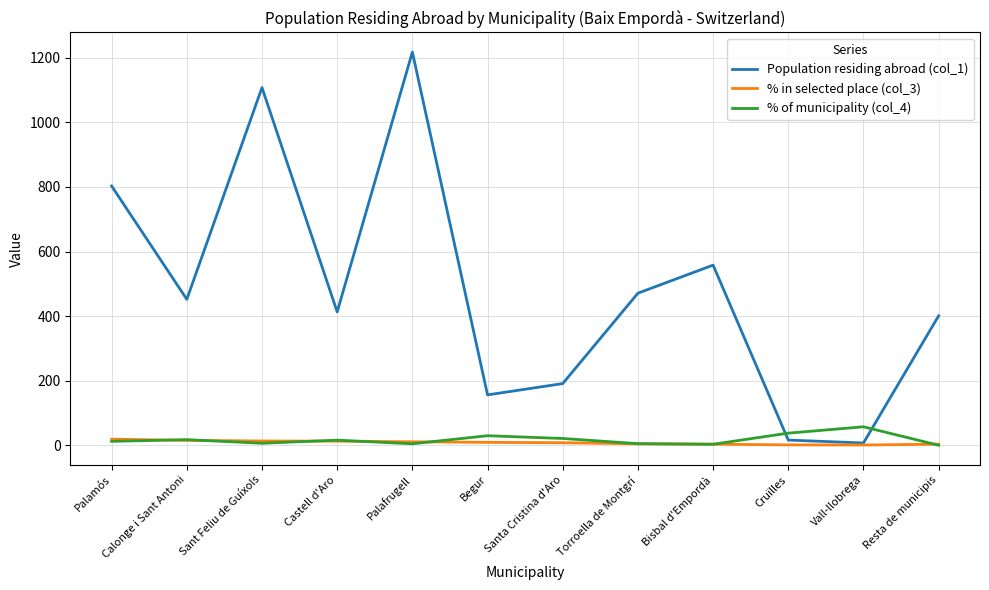

What is the difference between the % of municipality (col_4) values at Castell d'Aro and Vall-llobrega?

41.4